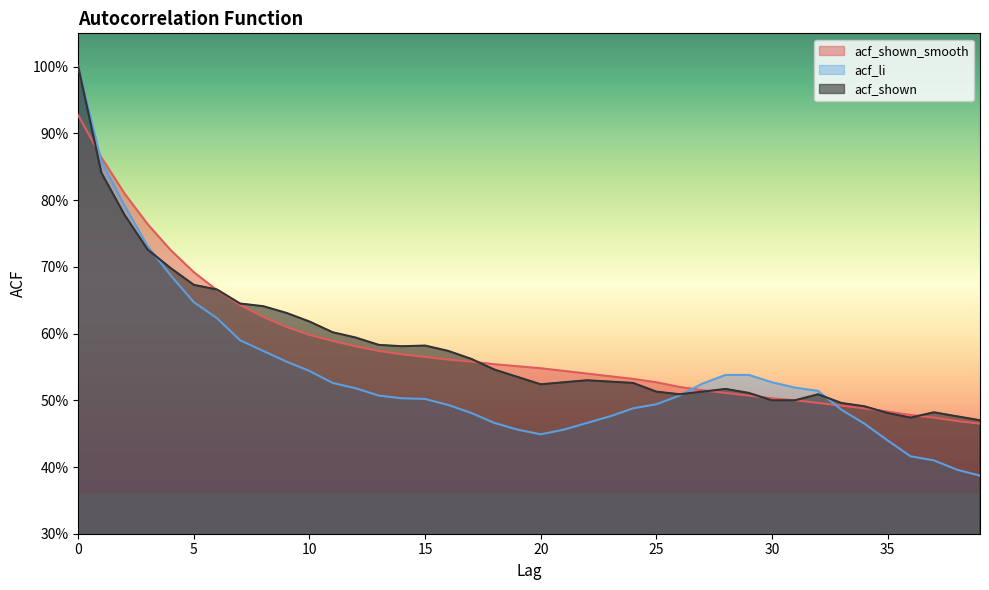

True or false: acf_shown_smooth has more than 0 points higher than both neighbors.

False